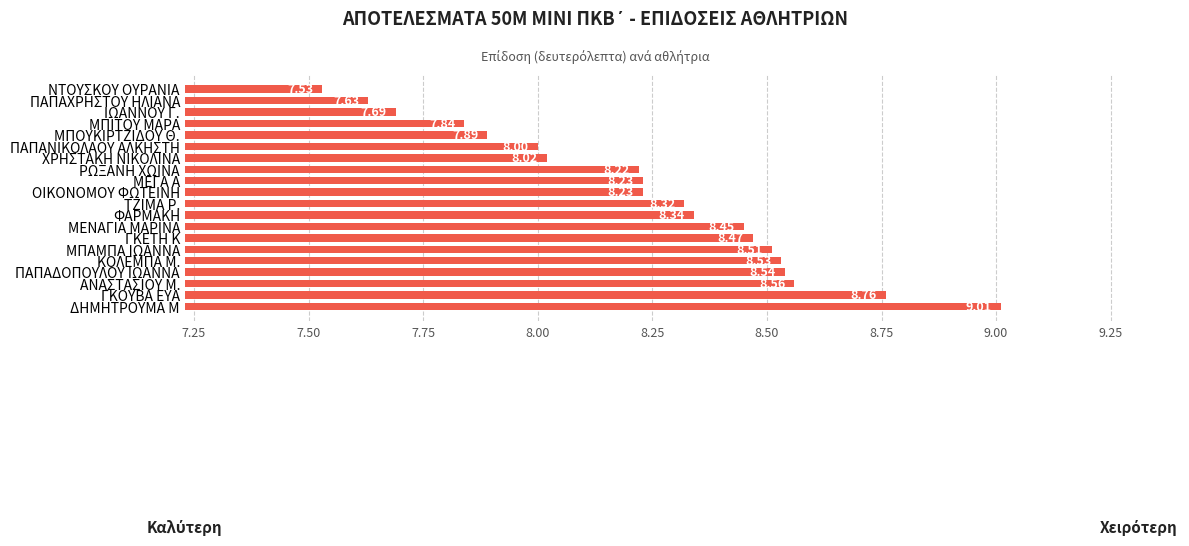

Which has a higher value, ΟΙΚΟΝΟΜΟΥ ΦΩΤΕΙΝΗ or ΔΗΜΗΤΡΟΥΜΑ Μ?

ΔΗΜΗΤΡΟΥΜΑ Μ